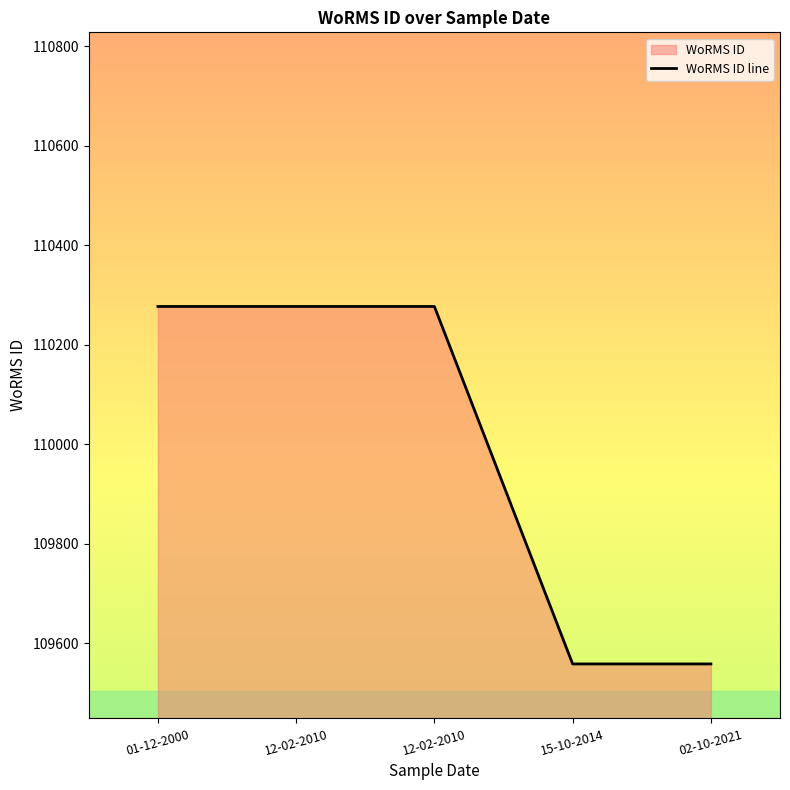

What is the value of the 2nd point from the left?

110277